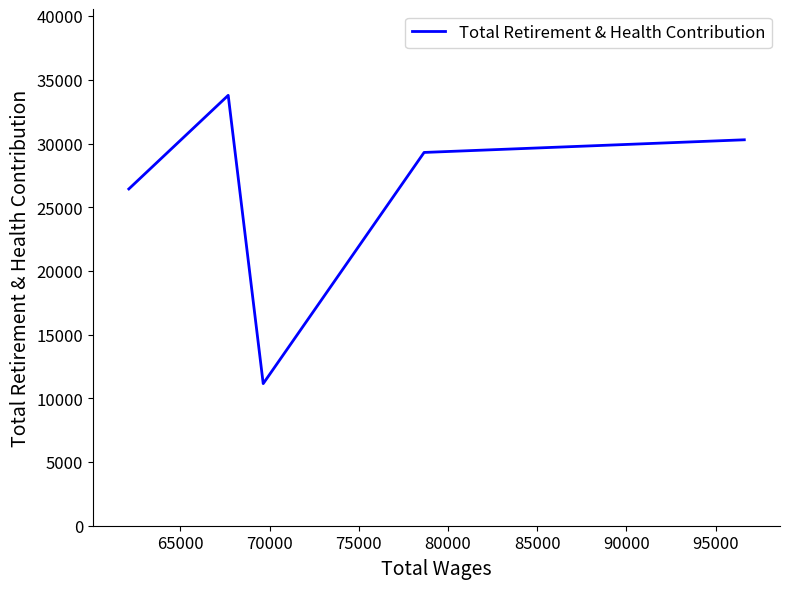

Which category has the lowest value across all series?

70000